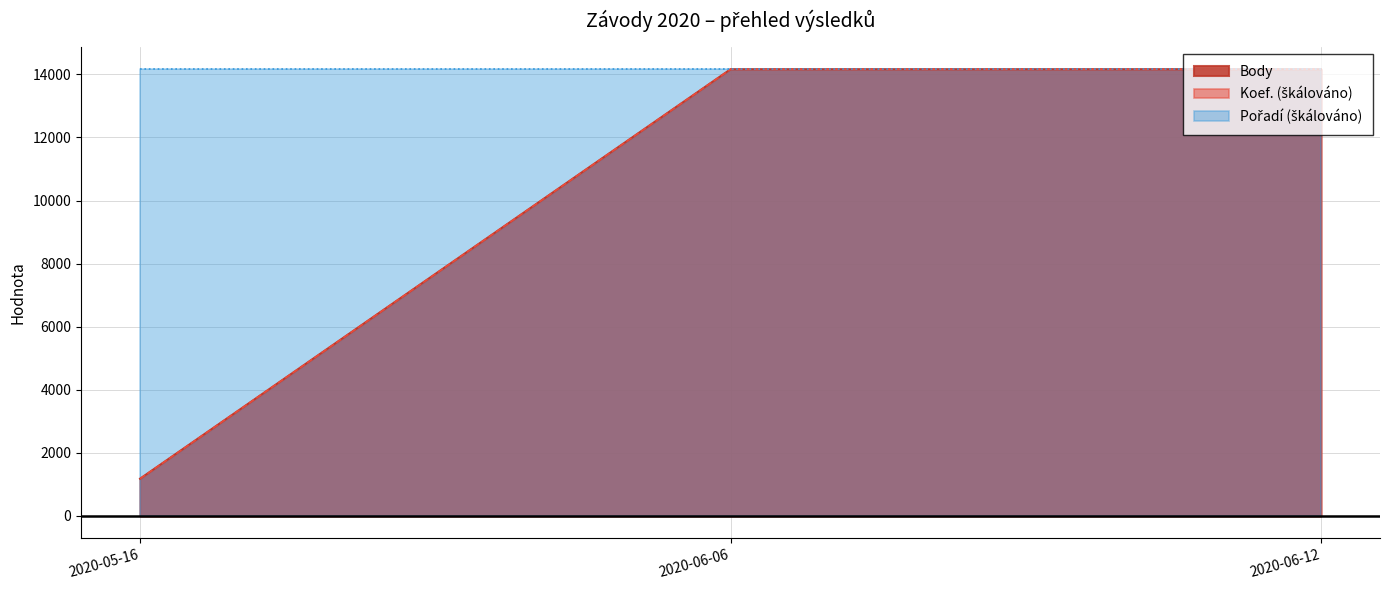

At how many categories does at least one series exceed 3171?

3